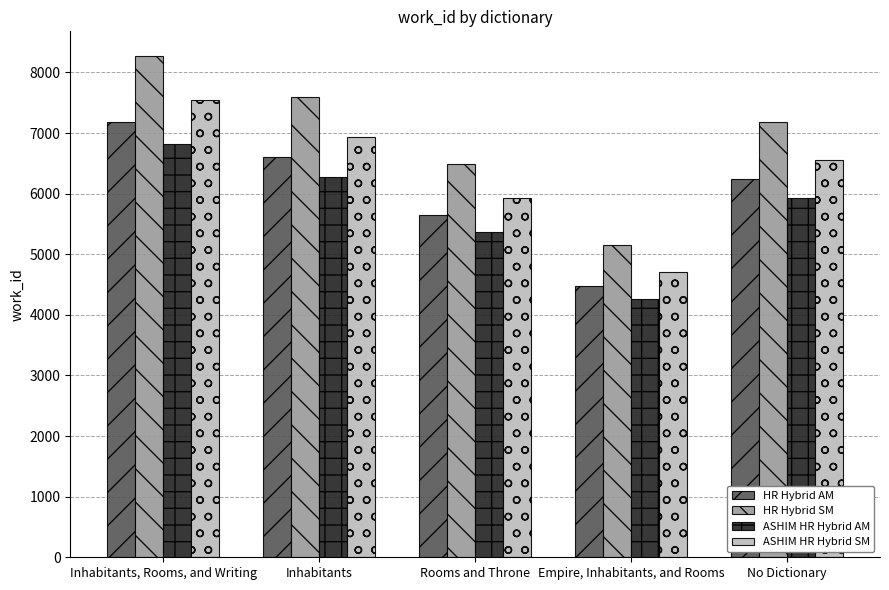

Rank the series by their average value, from lowest to highest.

ASHIM HR Hybrid AM, HR Hybrid AM, ASHIM HR Hybrid SM, HR Hybrid SM